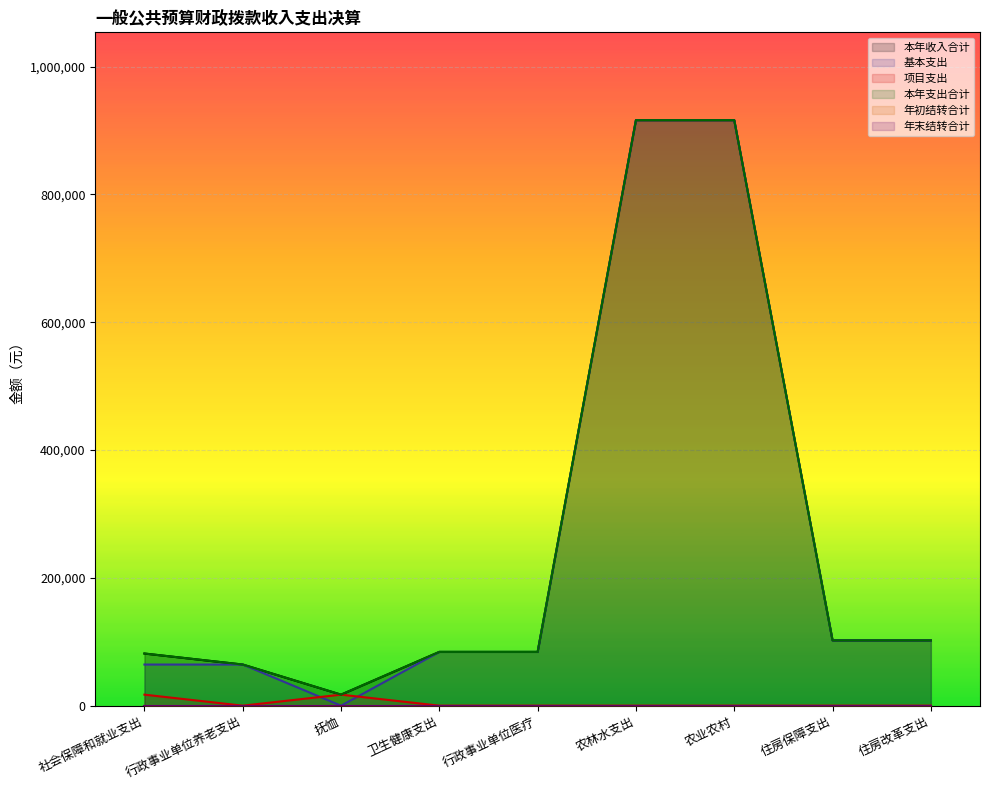

Reading left to right, extract all data points from this chart.

本年收入合计: 社会保障和就业支出=81577.0	行政事业单位养老支出=64345.0	抚恤=17232.0	卫生健康支出=84104.3	行政事业单位医疗=84104.3	农林水支出=916075.7	农业农村=916075.7	住房保障支出=102183.0	住房改革支出=102183.0
基本支出: 社会保障和就业支出=64345.0	行政事业单位养老支出=64345.0	抚恤=0.0	卫生健康支出=84104.3	行政事业单位医疗=84104.3	农林水支出=916075.7	农业农村=916075.7	住房保障支出=102183.0	住房改革支出=102183.0
项目支出: 社会保障和就业支出=17232.0	行政事业单位养老支出=0.0	抚恤=17232.0	卫生健康支出=0.0	行政事业单位医疗=0.0	农林水支出=0.0	农业农村=0.0	住房保障支出=0.0	住房改革支出=0.0
本年支出合计: 社会保障和就业支出=81577.0	行政事业单位养老支出=64345.0	抚恤=17232.0	卫生健康支出=84104.3	行政事业单位医疗=84104.3	农林水支出=916075.7	农业农村=916075.7	住房保障支出=102183.0	住房改革支出=102183.0